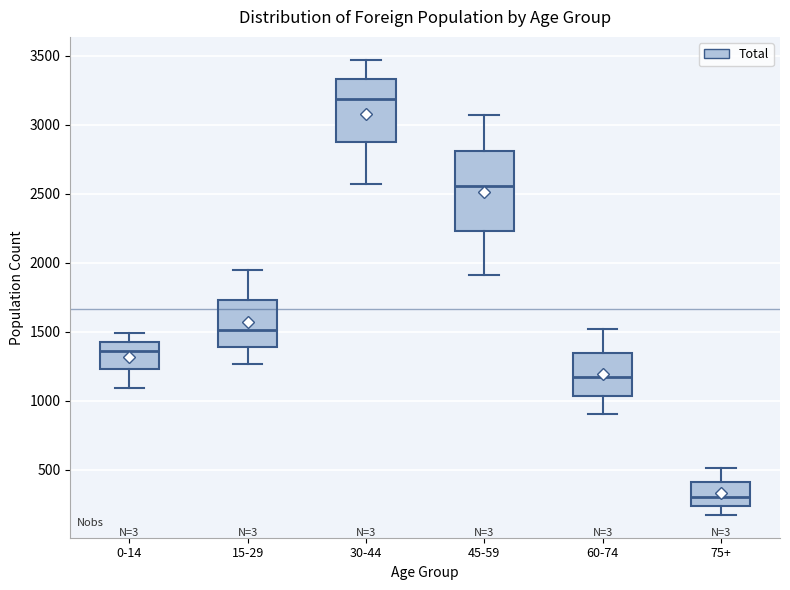

Which box is the tallest, from its lower edge to its upper edge?

45-59